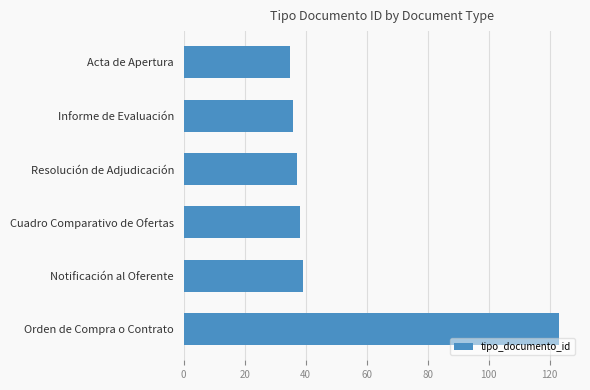

Reading top to bottom, what are all the values shown in this chart?

35	36	37	38	39	123